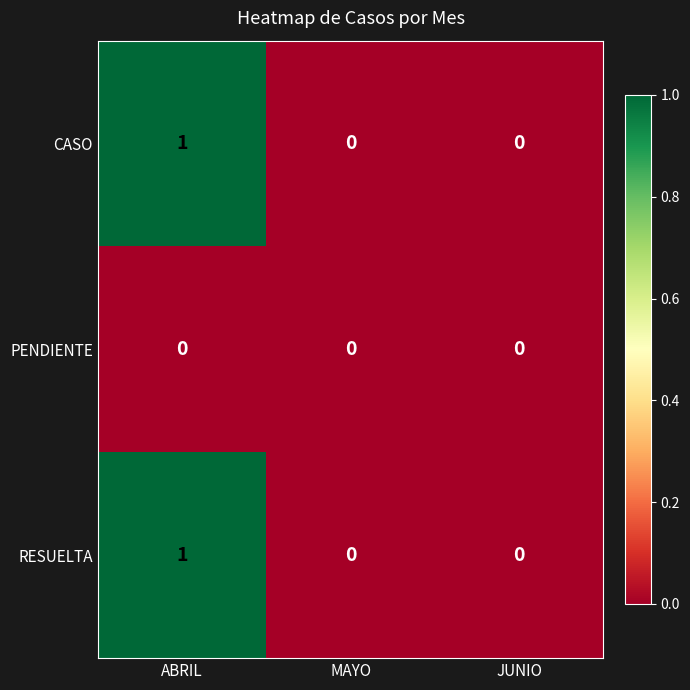

Which label corresponds to the largest value in the chart?

ABRIL